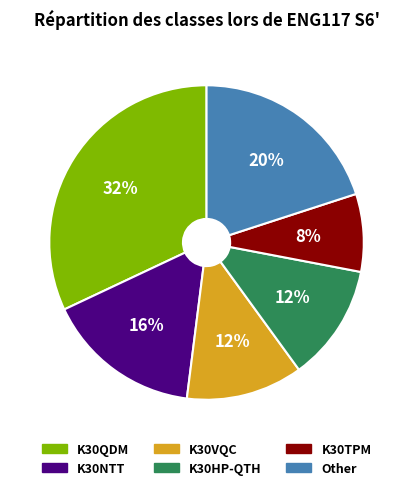

Do K30HP-QTH and K30QDM together represent more than half of the pie?

No